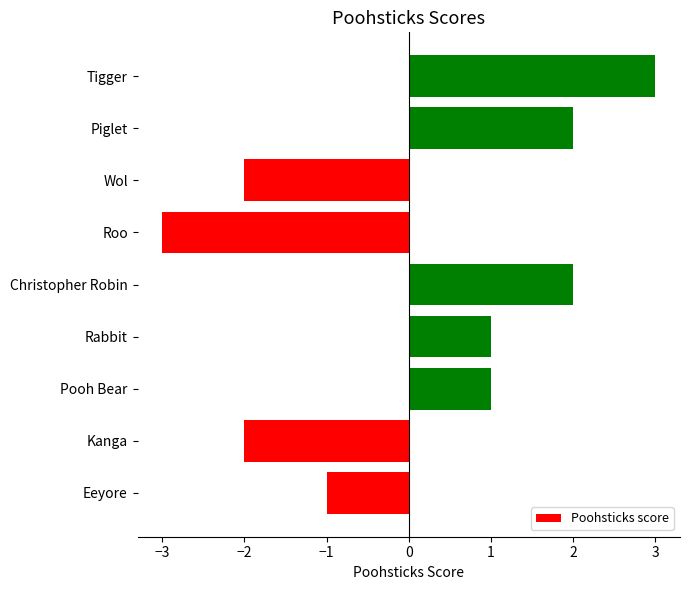

How many values are below zero?

4